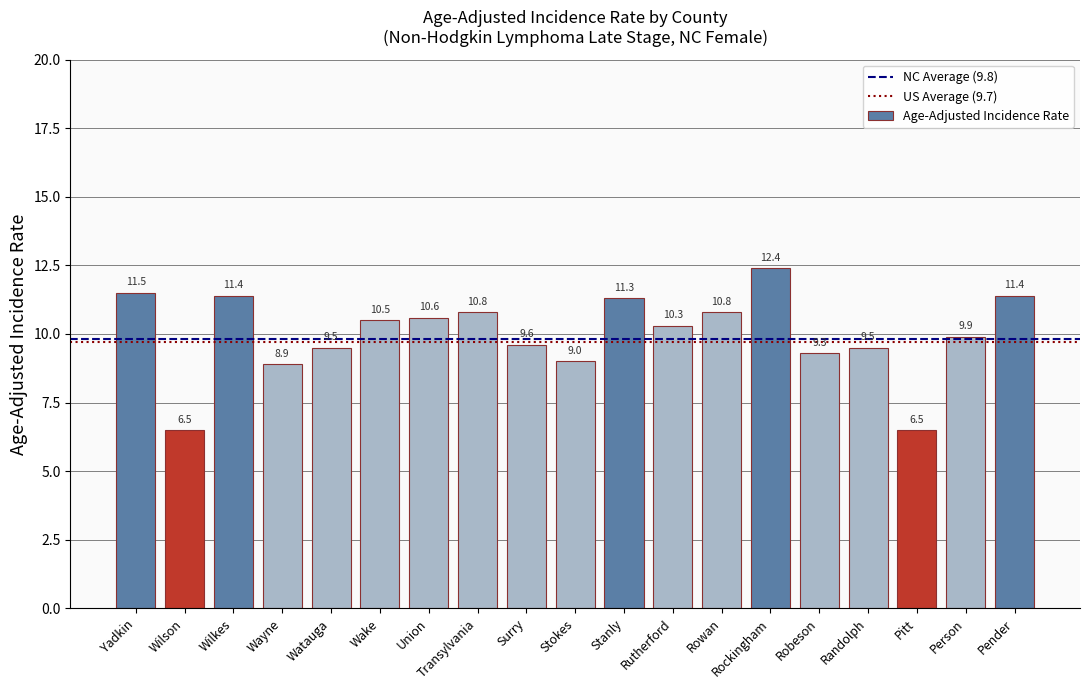

Which category has the highest value across all series?

Rockingham